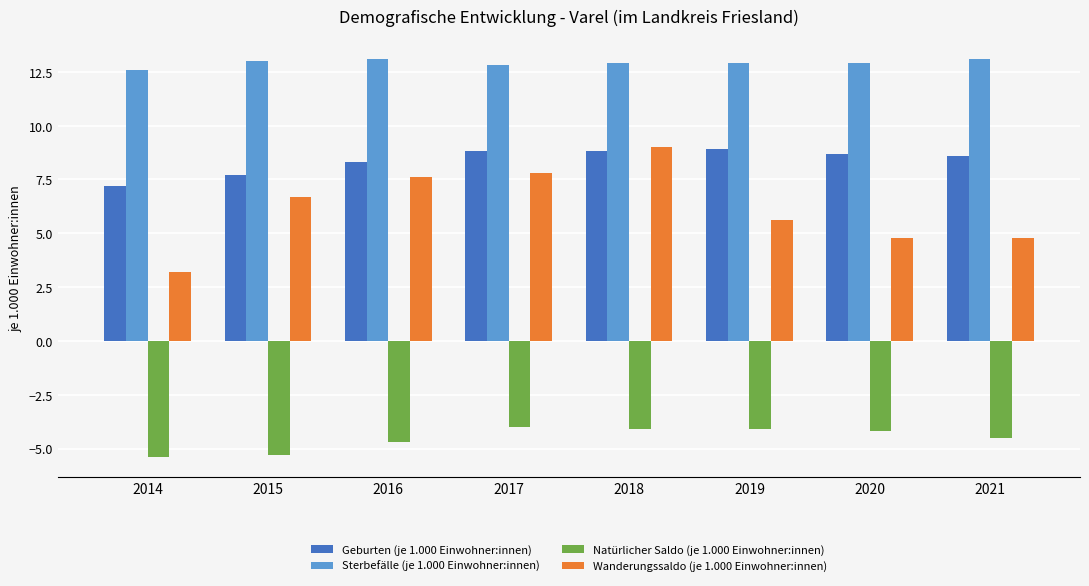

Between 2015 and 2016, which series saw the biggest shift?

Wanderungssaldo (je 1.000 Einwohner:innen)